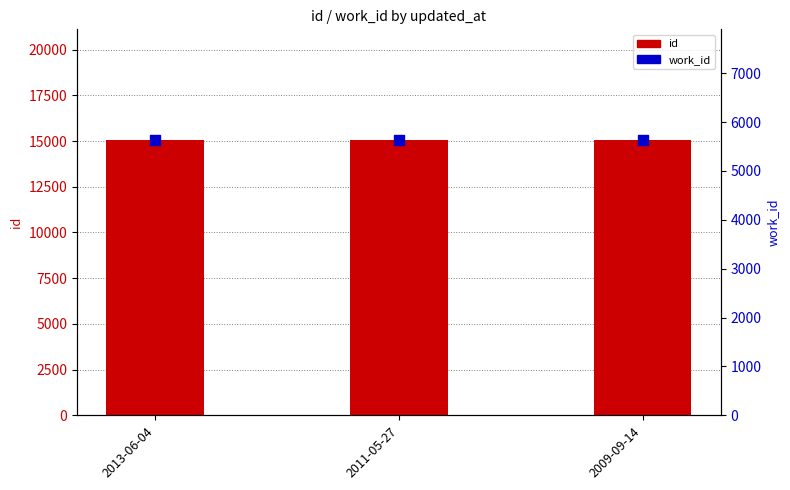

Is the value of id at 2013-06-04 greater than the value of work_id at 2013-06-04?

Yes